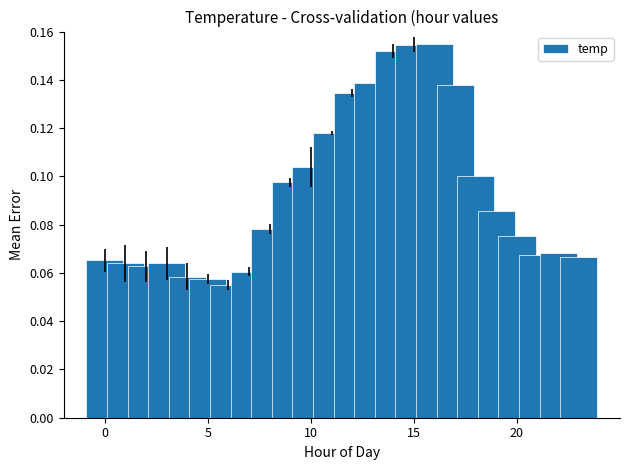

What is the sum of all values?

2.2